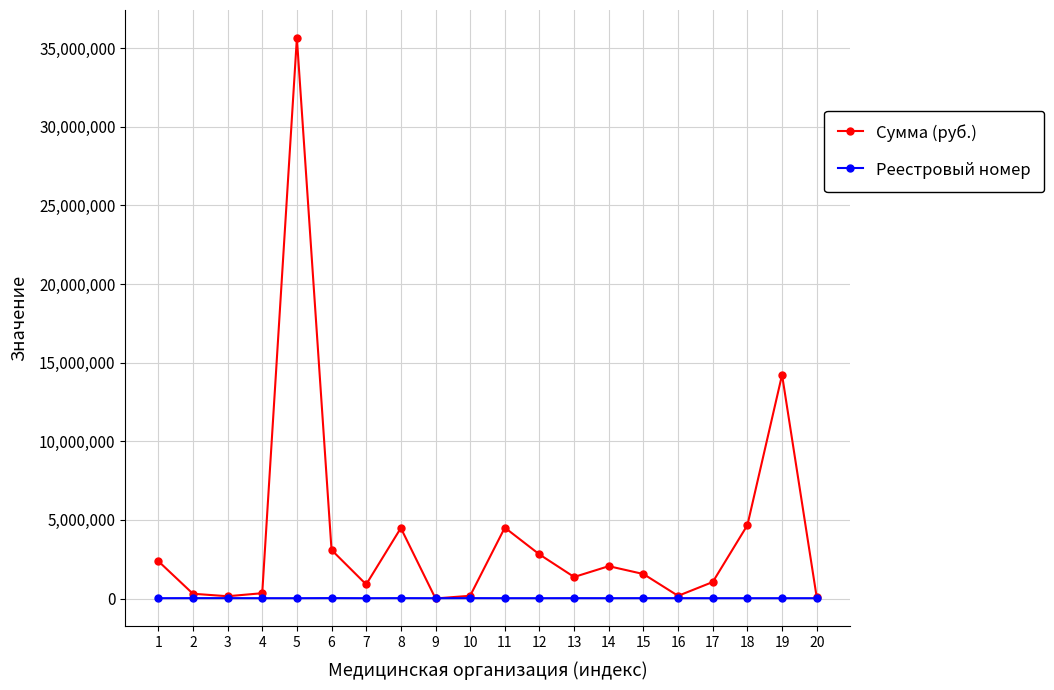

The value of Сумма (руб.) at 5 is 35639800.6. True or false?

True